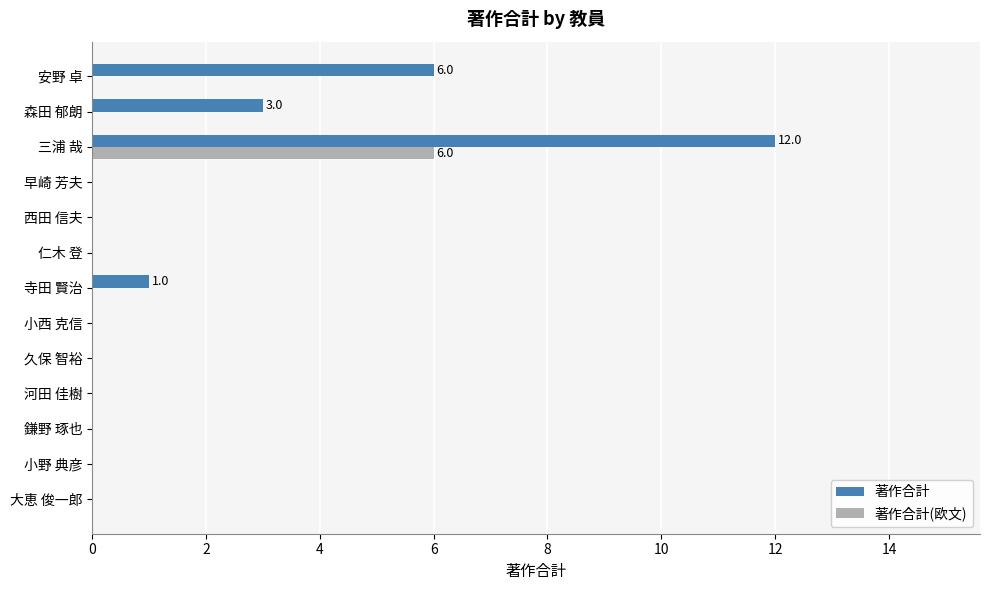

Which series changed the most between 小野 典彦 and 森田 郁朗?

著作合計